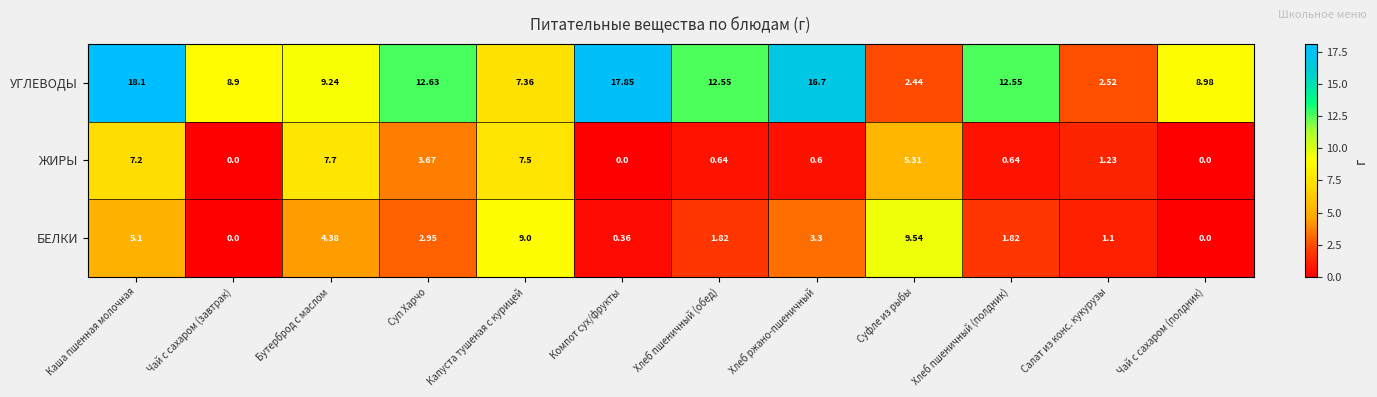

List the series in order of their peak value, lowest first.

ЖИРЫ, БЕЛКИ, УГЛЕВОДЫ